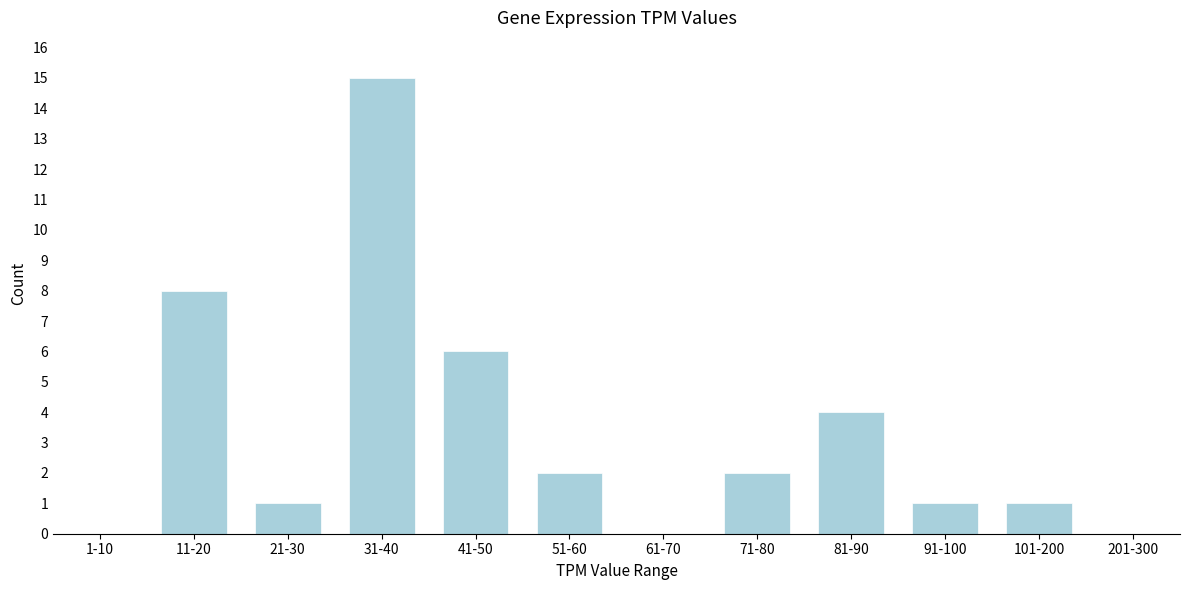

Reading right to left, extract all data points from this chart.

201-300=0	101-200=1	91-100=1	81-90=4	71-80=2	61-70=0	51-60=2	41-50=6	31-40=15	21-30=1	11-20=8	1-10=0